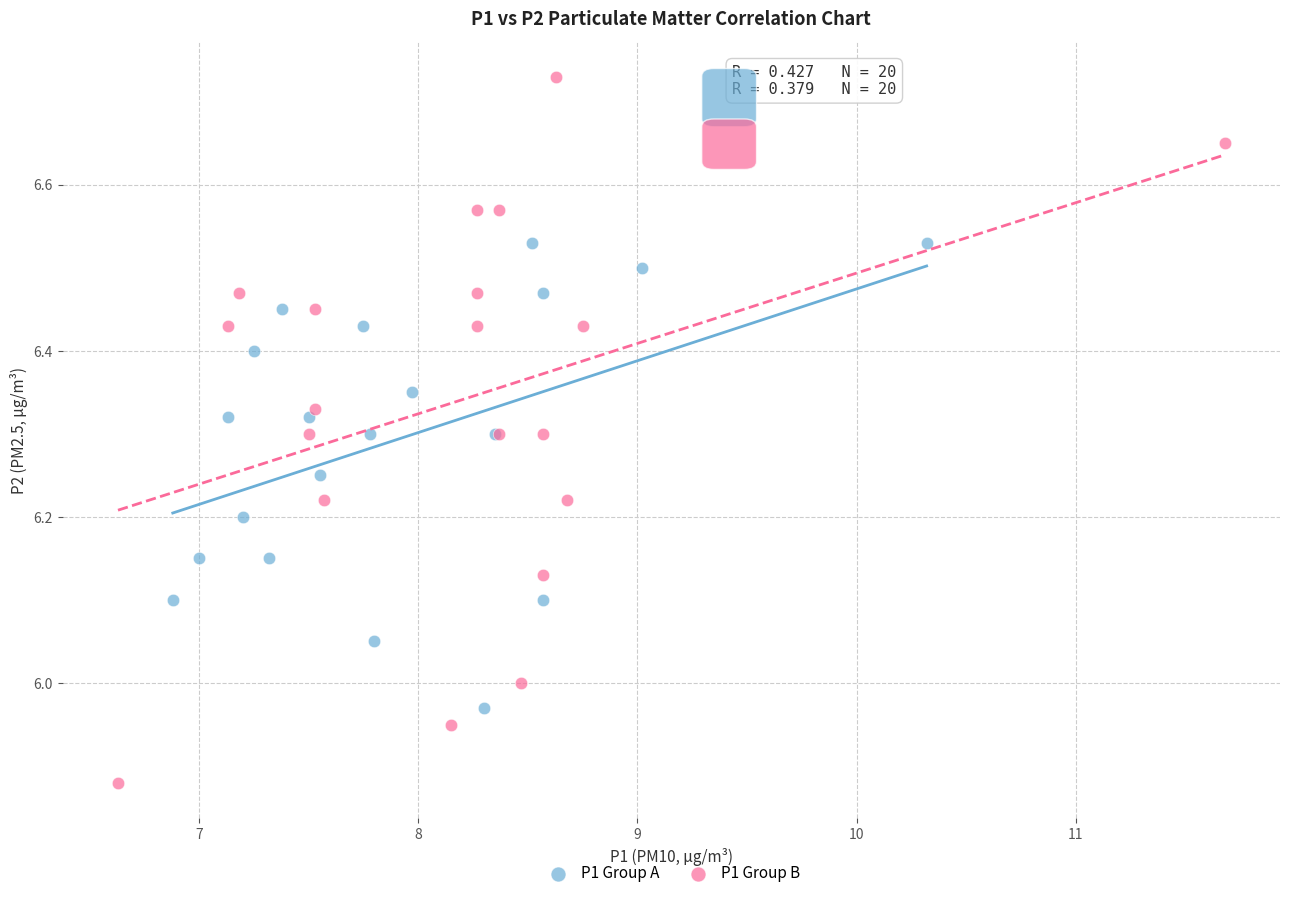

Which series contains the lowest Y value?

P1 Group B